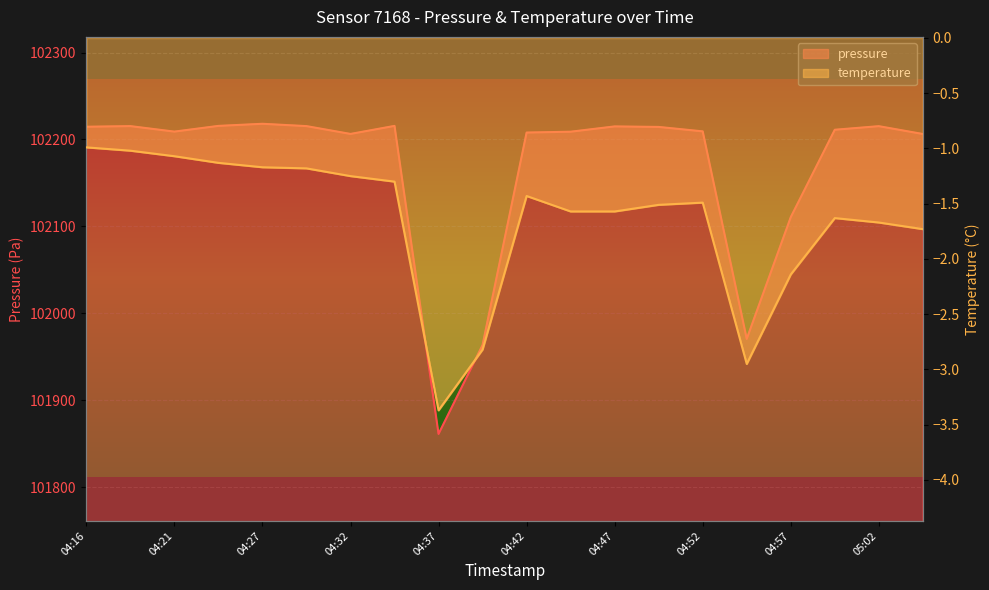

How many categories are shown in the chart?

20